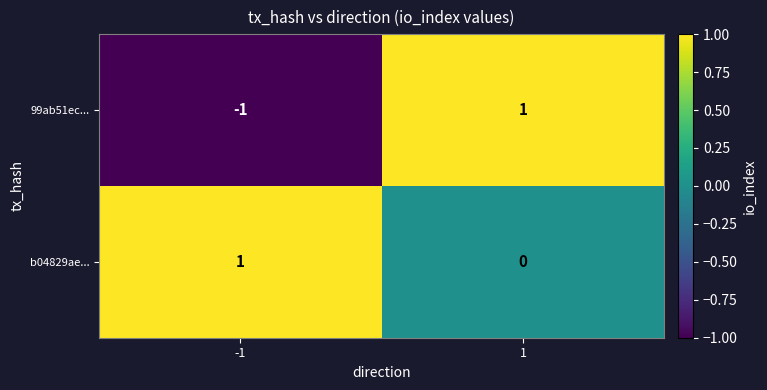

Reading left to right, list all the values displayed in this chart.

99ab51ec...: -1=-1	1=1
b04829ae...: -1=1	1=0